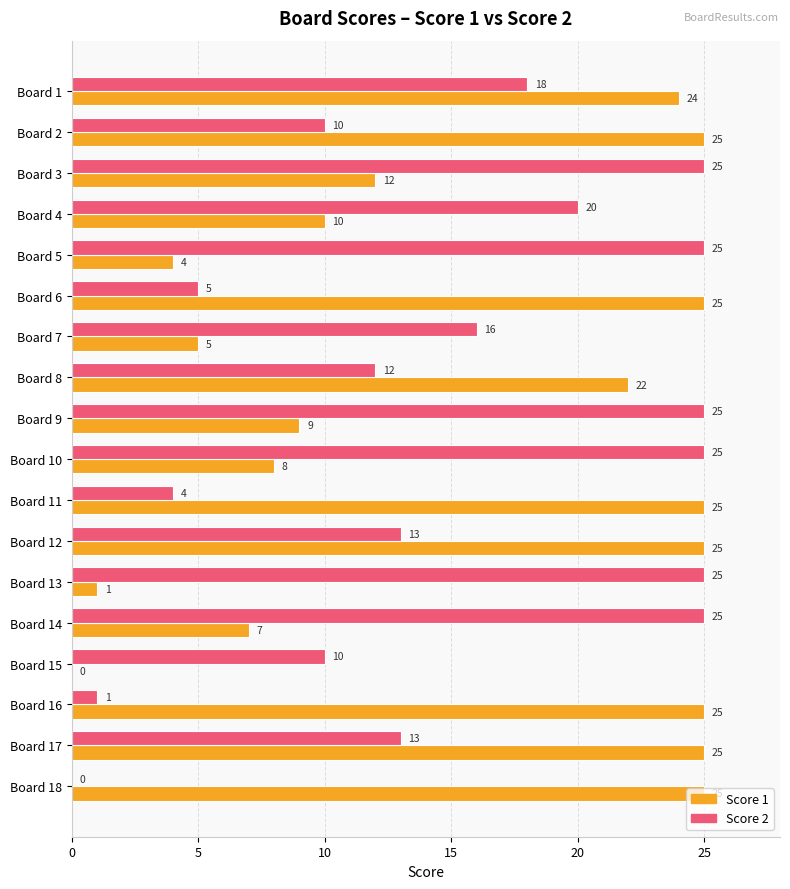

What is the highest value of the Score 2 series?

25